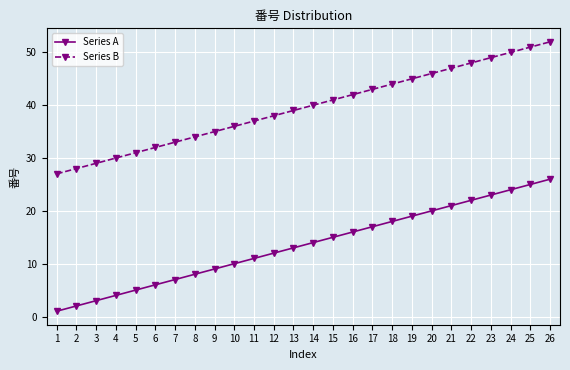

Which series has the largest total across all categories?

Series B